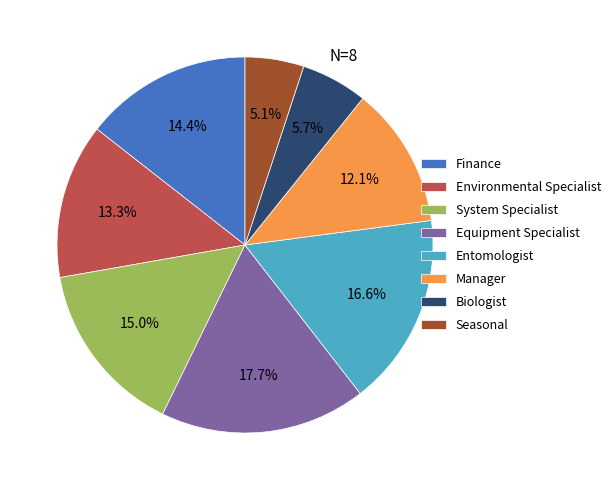

Is there a majority slice in this chart?

No